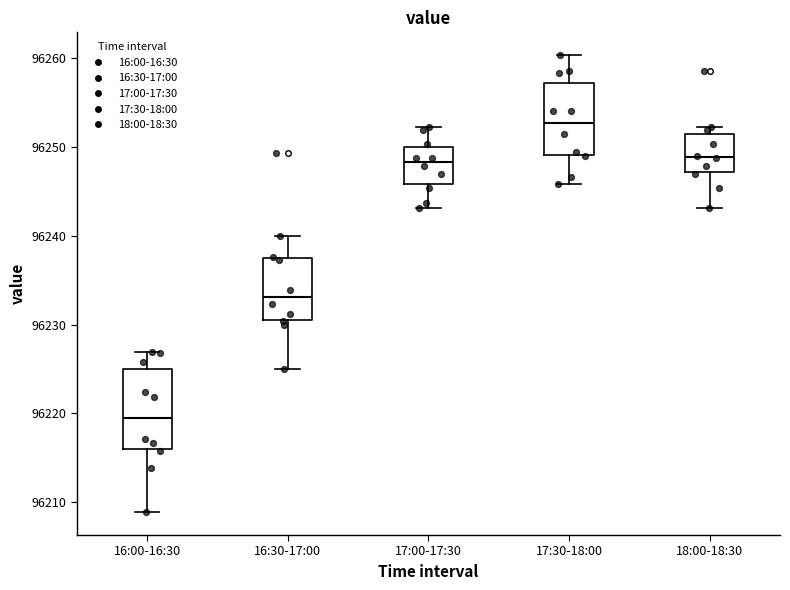

Where is the lower edge of the box for 17:00-17:30 on the y-axis? The values are not printed on the chart, so give them approximately, as read against the axis.

96246